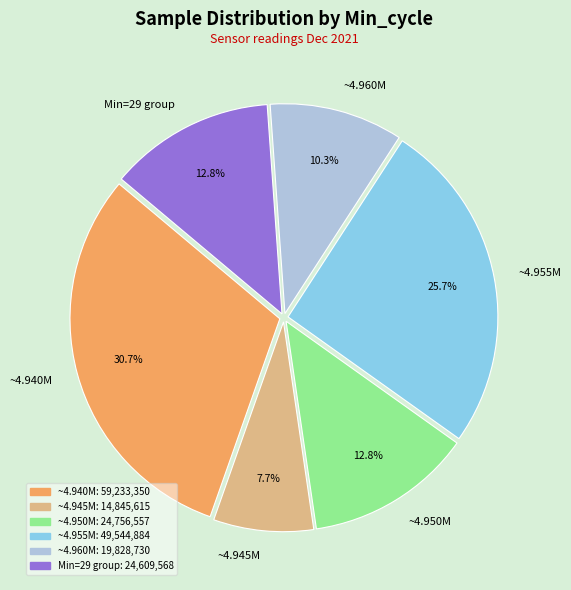

Approximately how many times larger is the value at Min=29 group compared to ~4.955M?

0.5